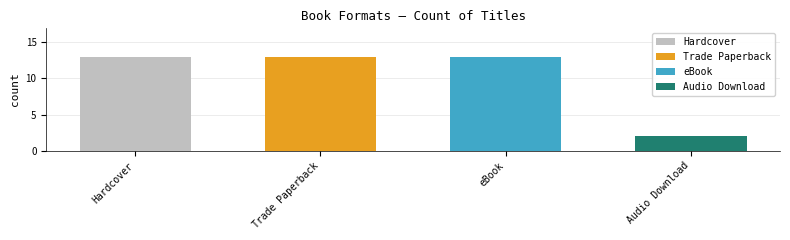

Reading left to right, extract all data points from this chart.

13	13	13	2